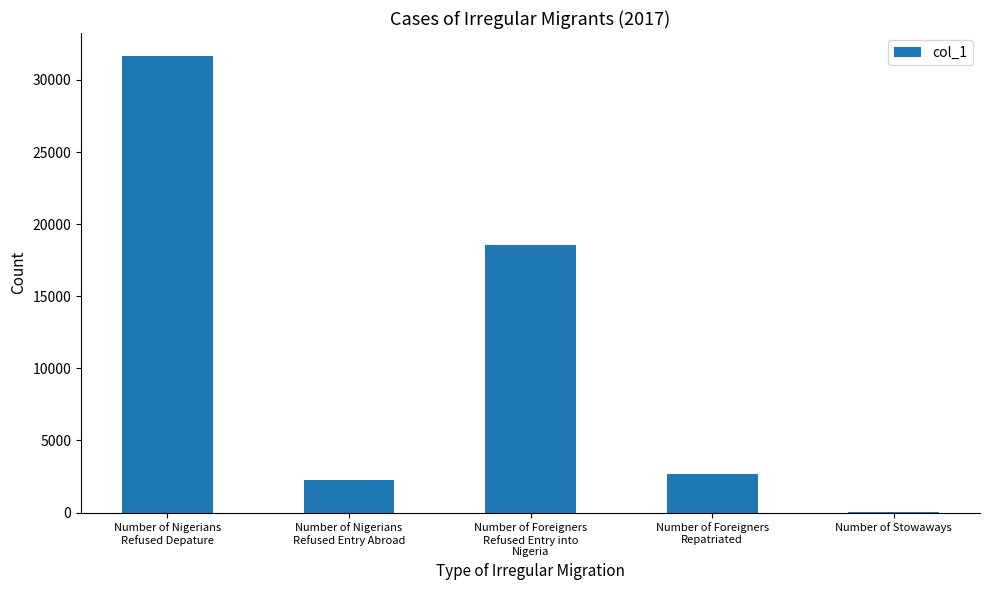

What is the sum of all values?

55194